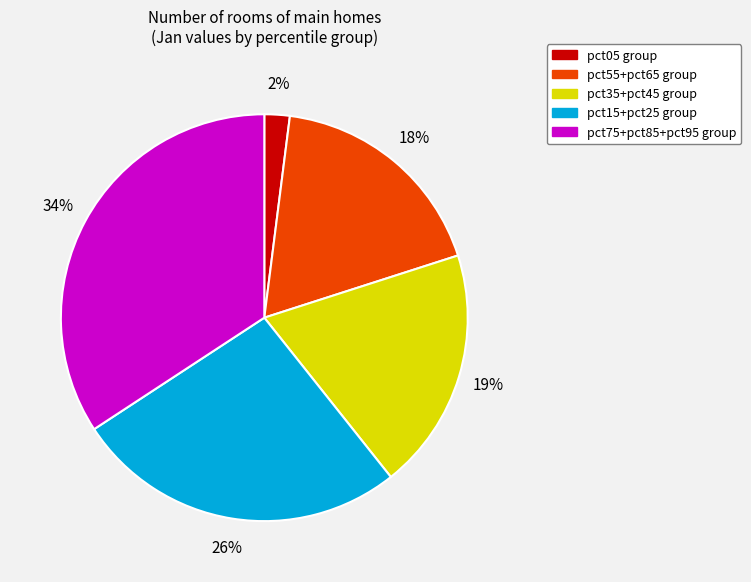

Does any single category account for the majority?

No